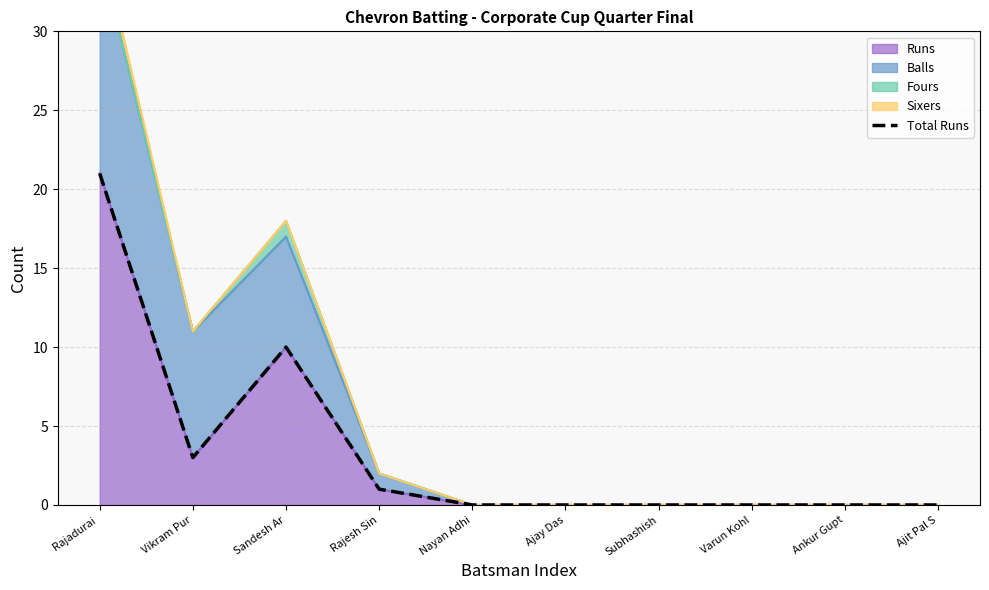

How many data points does each series have?

10